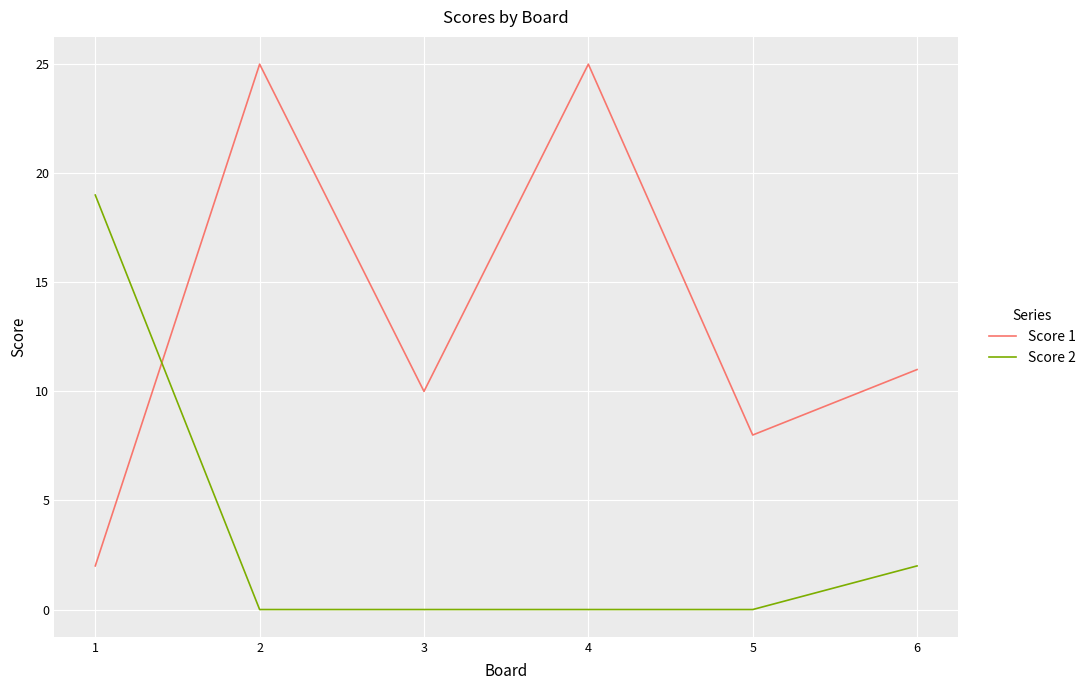

True or false: Score 1 has a value of 41 at 2.

False